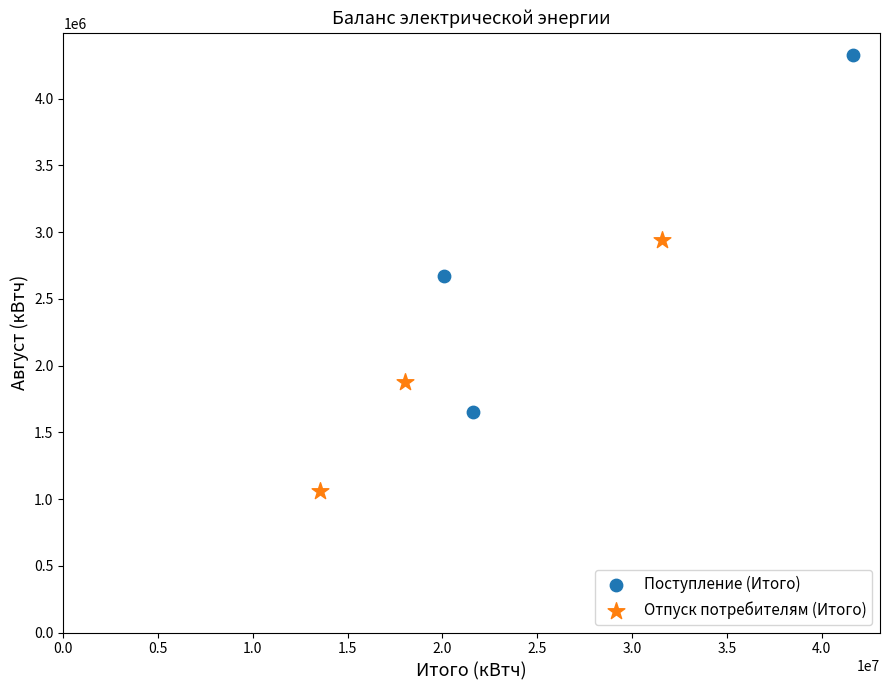

Which series contains the highest Y value?

Поступление (Итого)